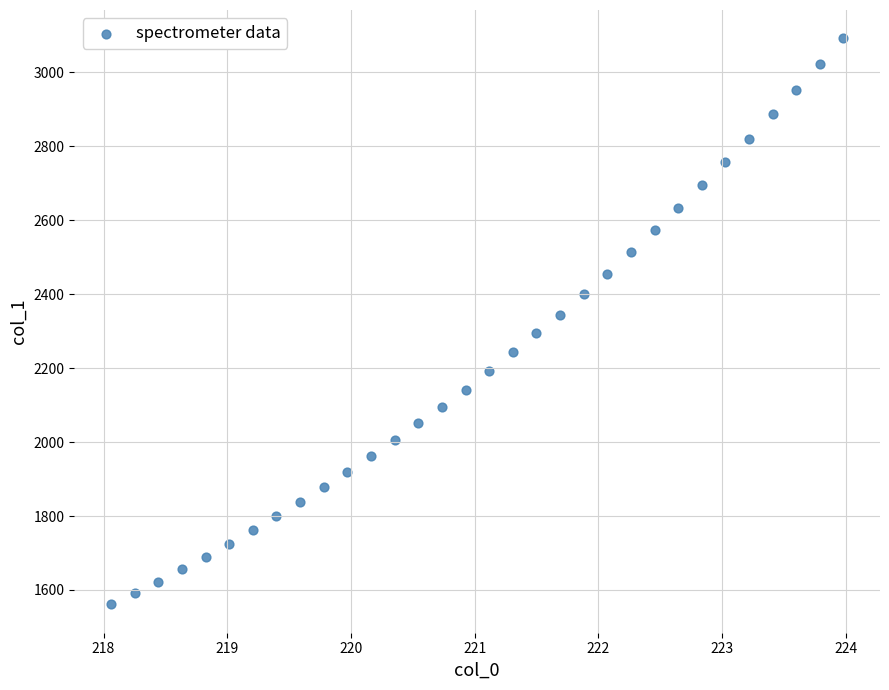

What is the range of Y values (max minus min)?

1531.7